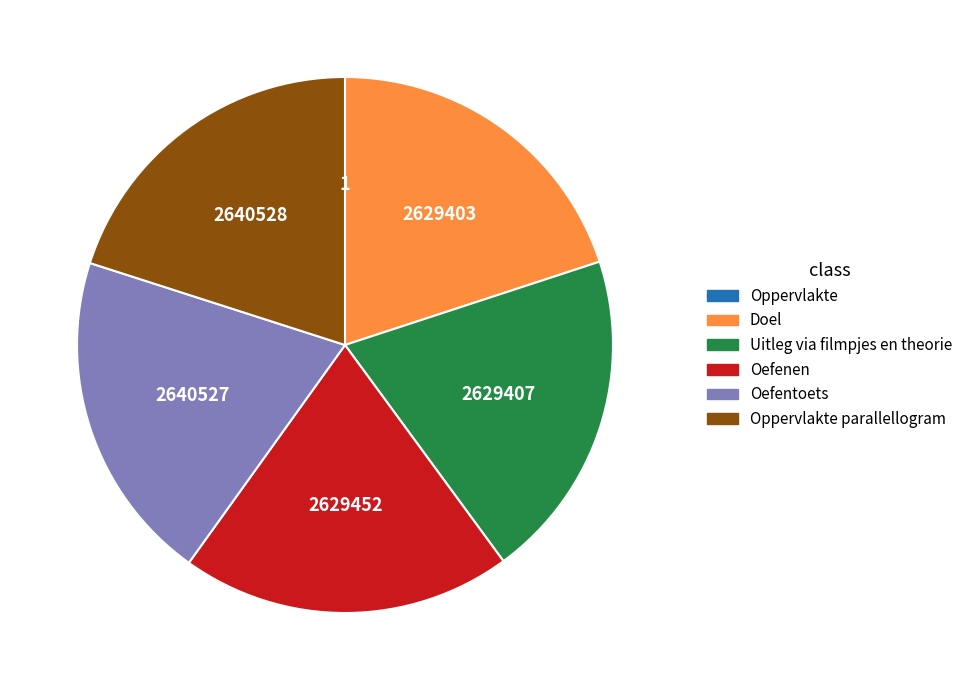

Does any single category account for the majority?

No